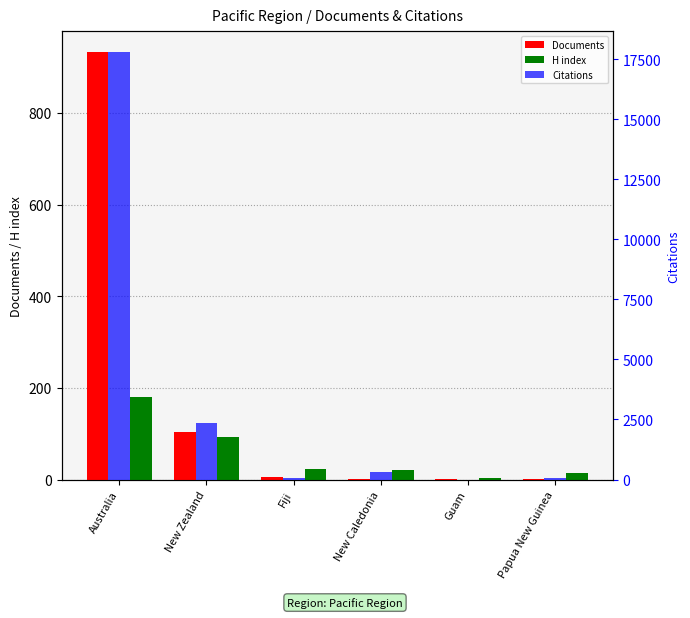

Does the chart contain any negative values?

No